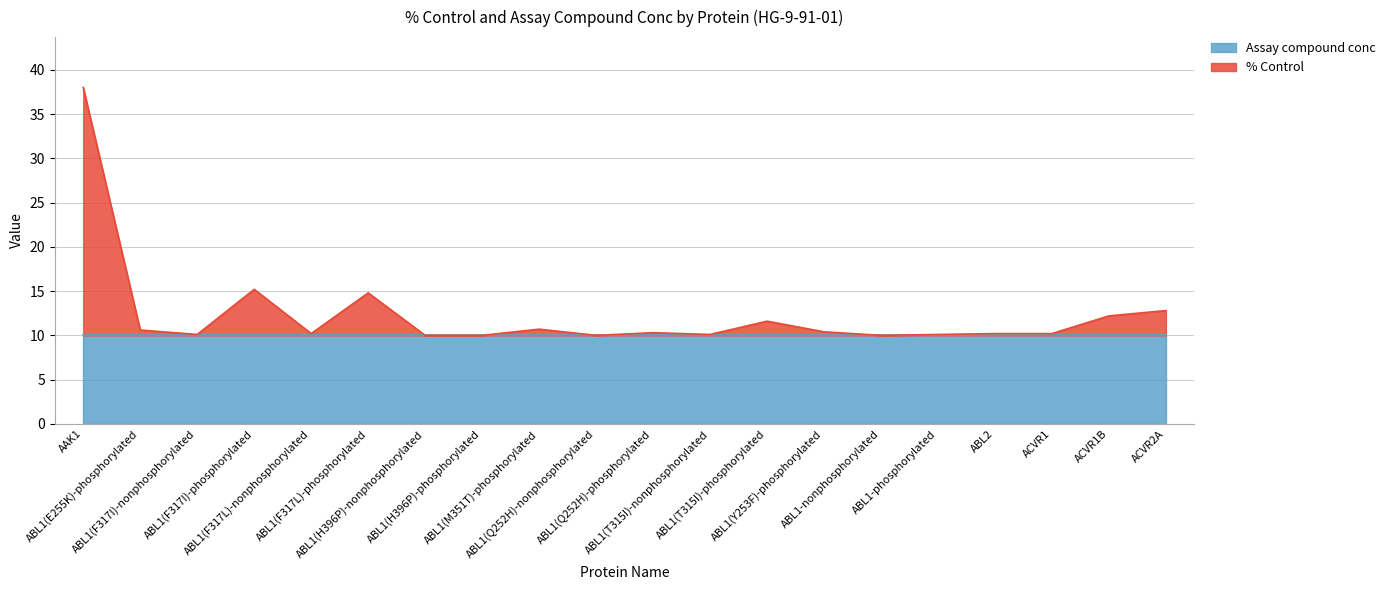

Reading left to right, extract all data points from this chart.

AAK1=38.0	ABL1(E255K)-phosphorylated=10.6	ABL1(F317I)-nonphosphorylated=10.1	ABL1(F317I)-phosphorylated=15.2	ABL1(F317L)-nonphosphorylated=10.2	ABL1(F317L)-phosphorylated=14.8	ABL1(H396P)-nonphosphorylated=10.0	ABL1(H396P)-phosphorylated=10.0	ABL1(M351T)-phosphorylated=10.7	ABL1(Q252H)-nonphosphorylated=10.0	ABL1(Q252H)-phosphorylated=10.3	ABL1(T315I)-nonphosphorylated=10.1	ABL1(T315I)-phosphorylated=11.6	ABL1(Y253F)-phosphorylated=10.4	ABL1-nonphosphorylated=10.0	ABL1-phosphorylated=10.1	ABL2=10.2	ACVR1=10.2	ACVR1B=12.2	ACVR2A=12.8